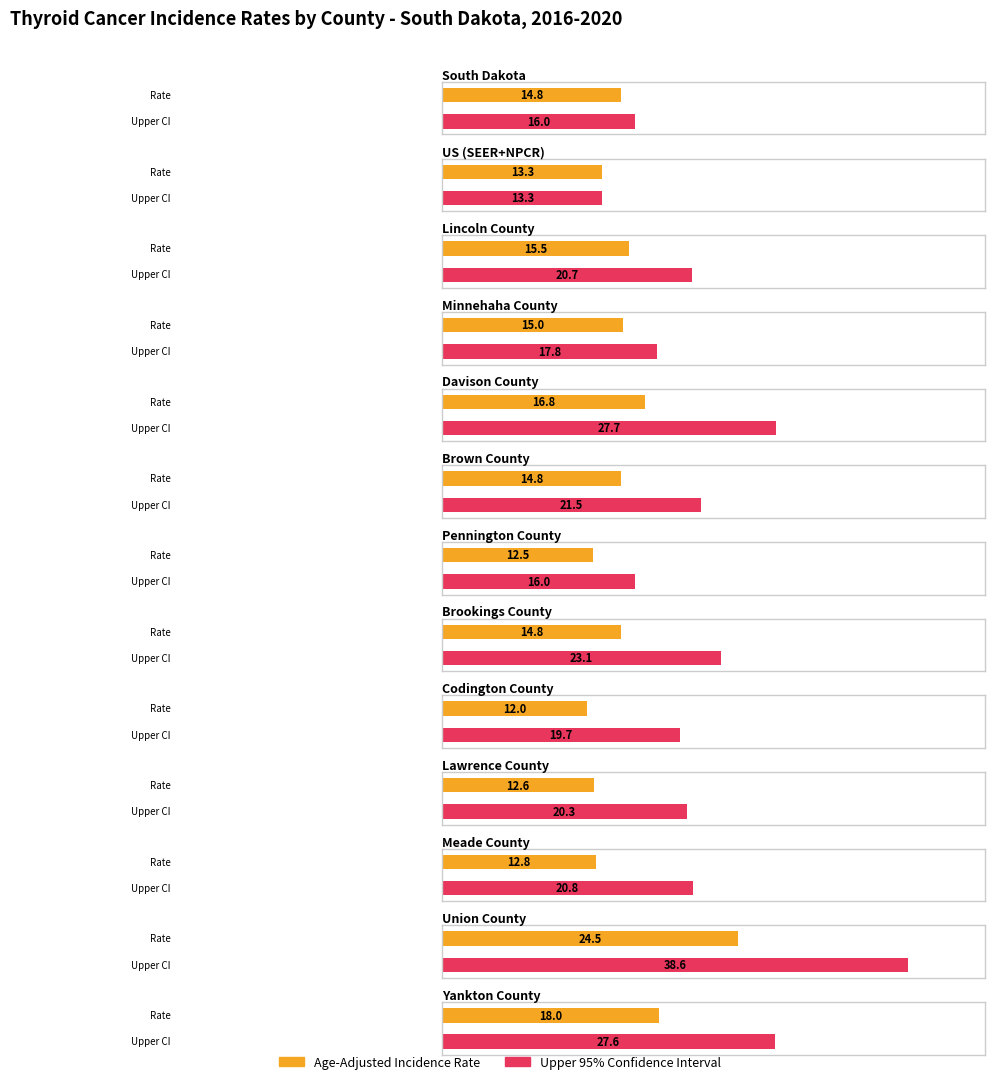

Where is Age-Adjusted Incidence Rate nearest to the value 18?

Yankton County